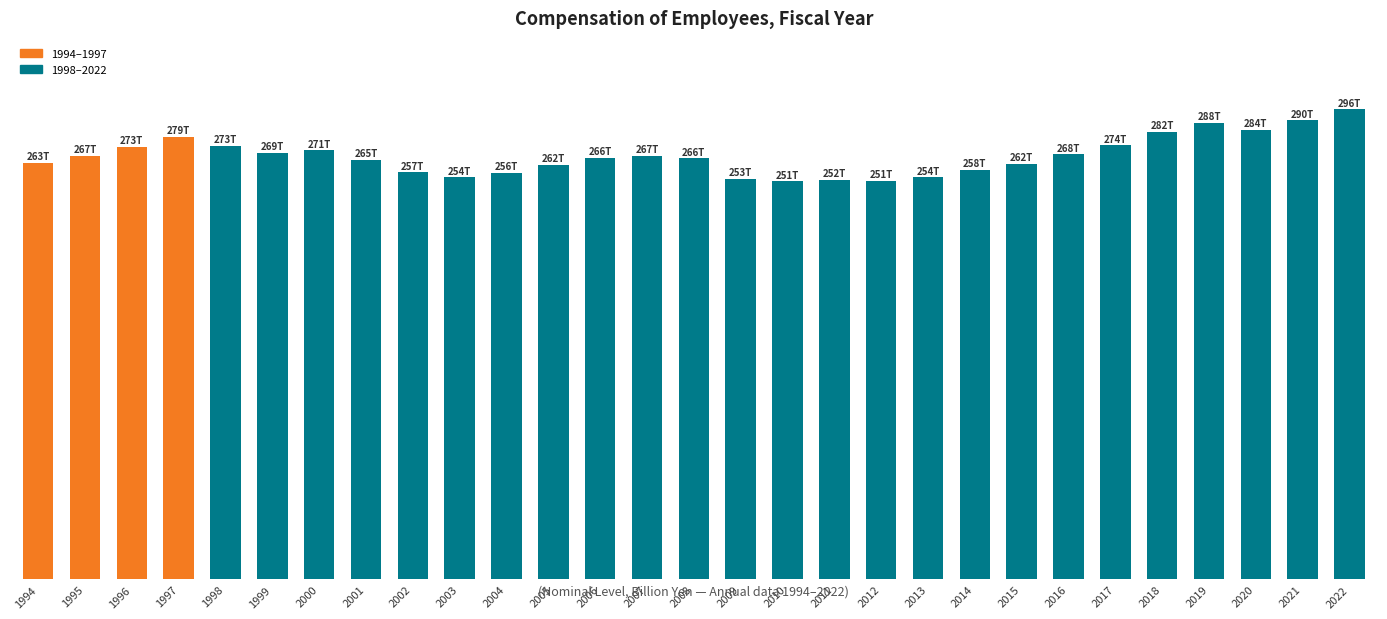

The chart shows a value of 251977.0 at 2011. True or false?

True